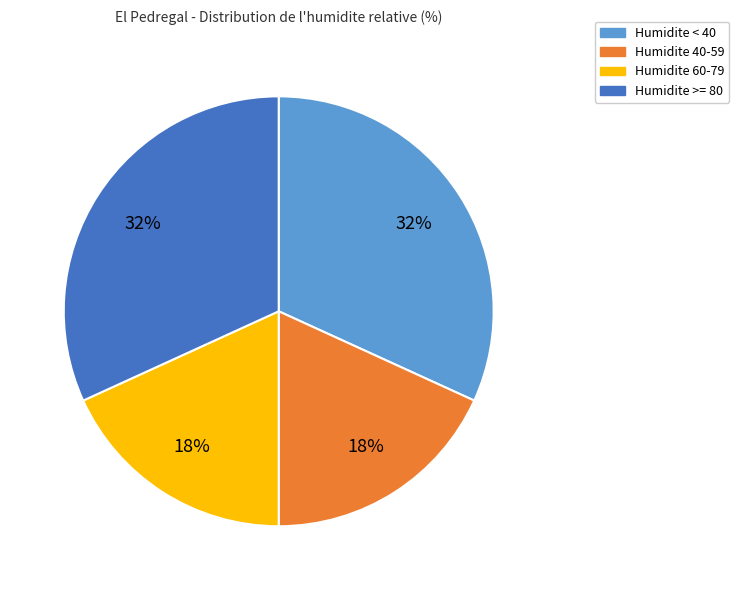

Which has a higher value, Humidite 40-59 or Humidite < 40?

Humidite < 40